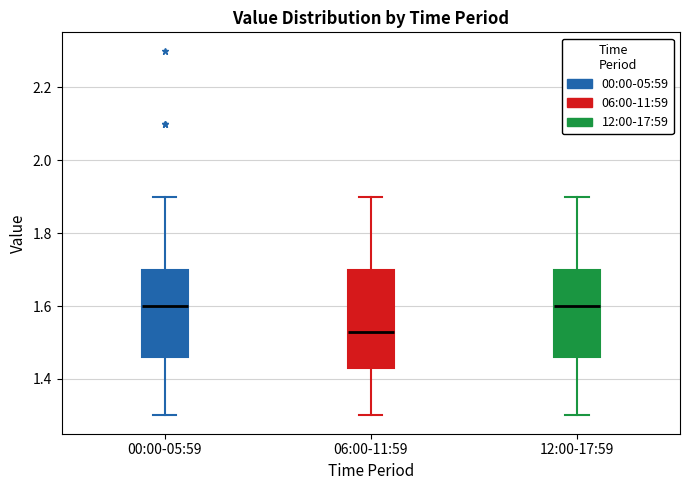

Which box has the lowest median line?

06:00-11:59